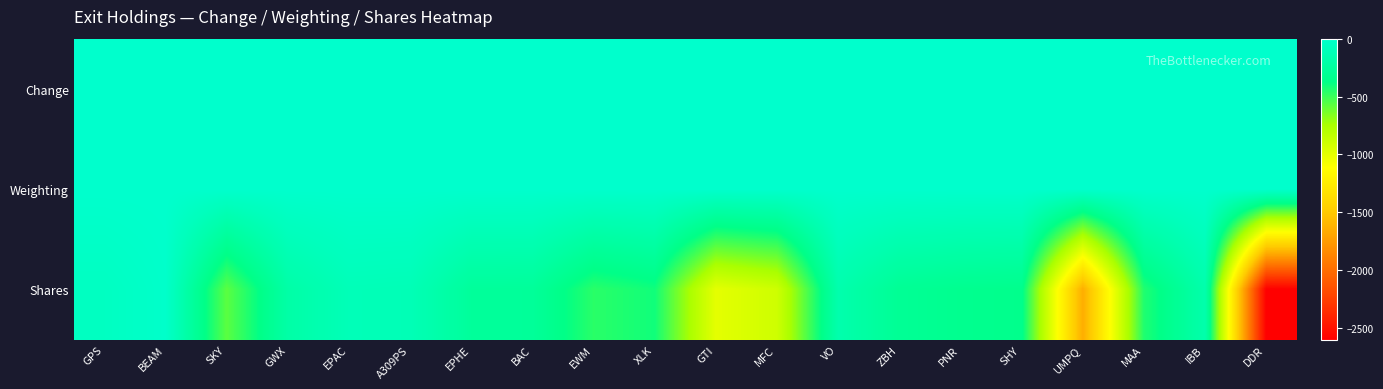

Reading left to right, extract all data points from this chart.

Change: GPS=0.0	BEAM=0.0	SKY=0.0	GWX=0.0	EPAC=0.0	A309PS=0.0	EPHE=0.0	BAC=0.0	EWM=0.0	XLK=0.0	GTI=0.0	MFC=0.0	VO=0.0	ZBH=0.0	PNR=0.0	SHY=0.0	UMPQ=0.0	MAA=0.0	IBB=0.0	DDR=0.0
Weighting: GPS=0.0	BEAM=0.0	SKY=0.0	GWX=-0.0	EPAC=-0.0	A309PS=-0.0	EPHE=-0.0	BAC=-0.0	EWM=-0.0	XLK=-0.0	GTI=-0.0	MFC=-0.0	VO=-0.0	ZBH=-0.0	PNR=-0.0	SHY=-0.0	UMPQ=-0.0	MAA=-0.0	IBB=-0.0	DDR=-0.0
Shares: GPS=-56.0	BEAM=-12.0	SKY=-570.0	GWX=-204.0	EPAC=-110.0	A309PS=-118.0	EPHE=-270.0	BAC=-275.0	EWM=-463.0	XLK=-408.0	GTI=-1000.0	MFC=-900.0	VO=-170.0	ZBH=-300.0	PNR=-332.0	SHY=-347.0	UMPQ=-1648.0	MAA=-442.0	IBB=-175.0	DDR=-2599.0